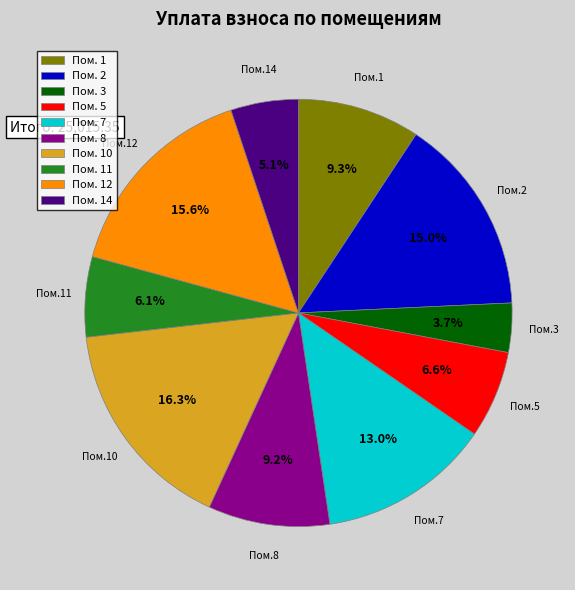

Which has a higher value, Пом. 11 or Пом. 2?

Пом. 2